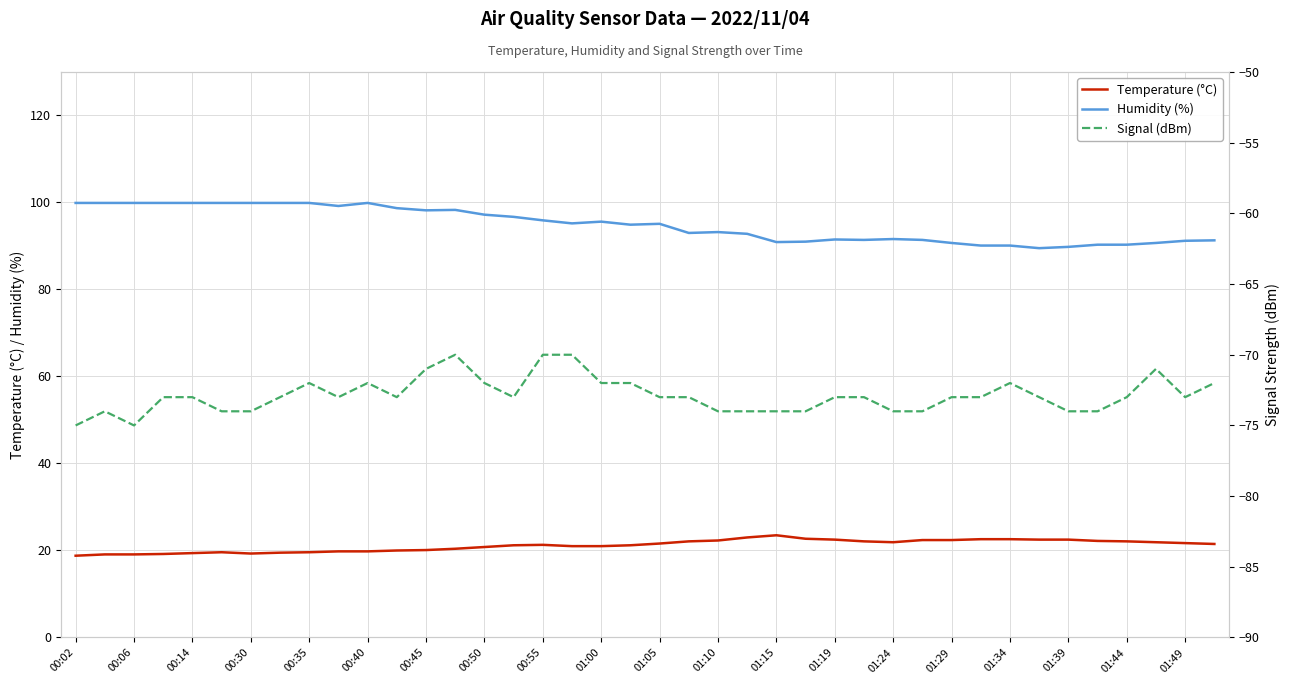

Is this an area chart (filled region under the line)?

No